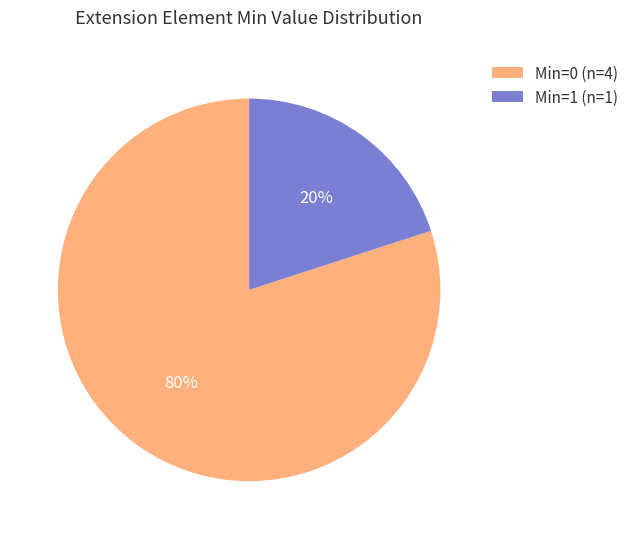

Is it true that Min=0 is 80% of the pie?

True